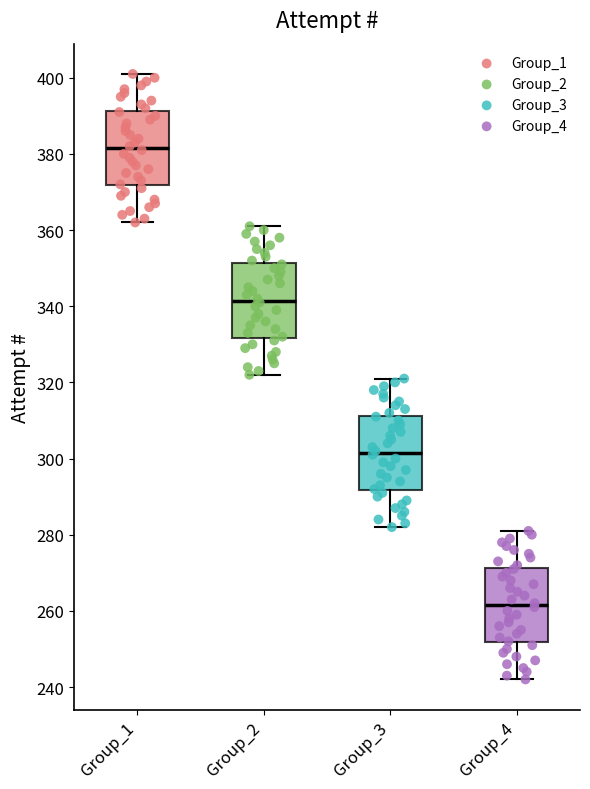

Reading left to right, transcribe this box plot: for each box, give where its median line is, the range the box spans, and where its two whiskers end, as read against the y-axis. The values are not printed on the chart, so give them approximately, as read against the axis.

Group_1: median 382, box 372 to 392, whiskers 362 to 402
Group_2: median 342, box 332 to 352, whiskers 322 to 362
Group_3: median 302, box 292 to 312, whiskers 282 to 322
Group_4: median 262, box 252 to 272, whiskers 242 to 282